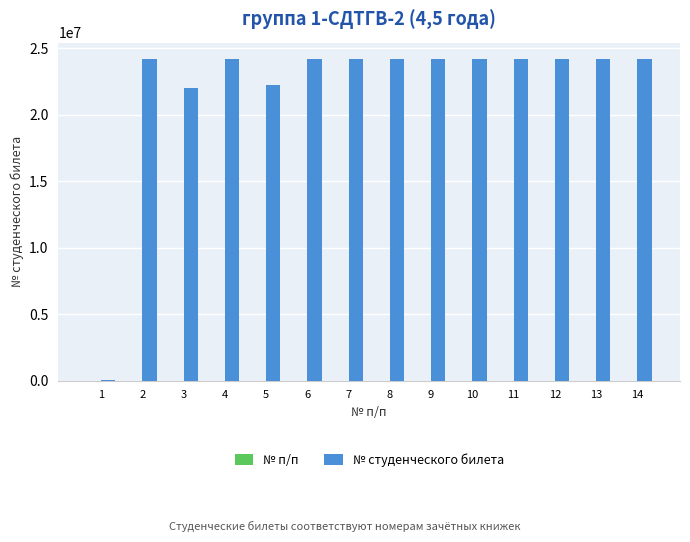

How many series are shown in this chart?

2